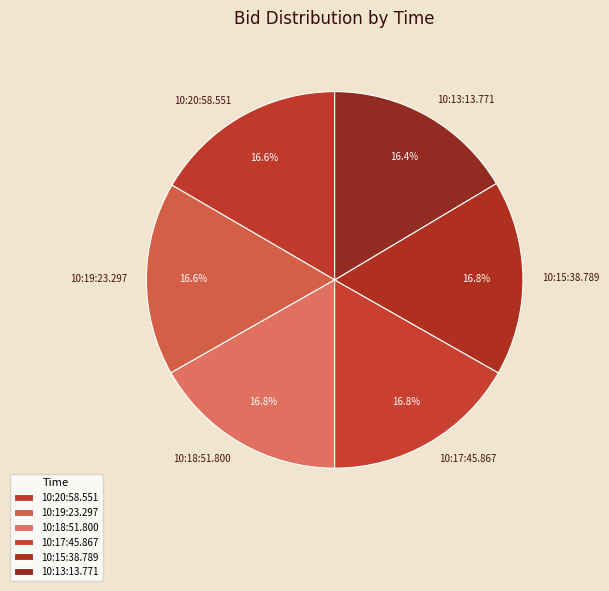

What percentage do 10:13:13.771 and 10:18:51.800 together represent?

33.2%